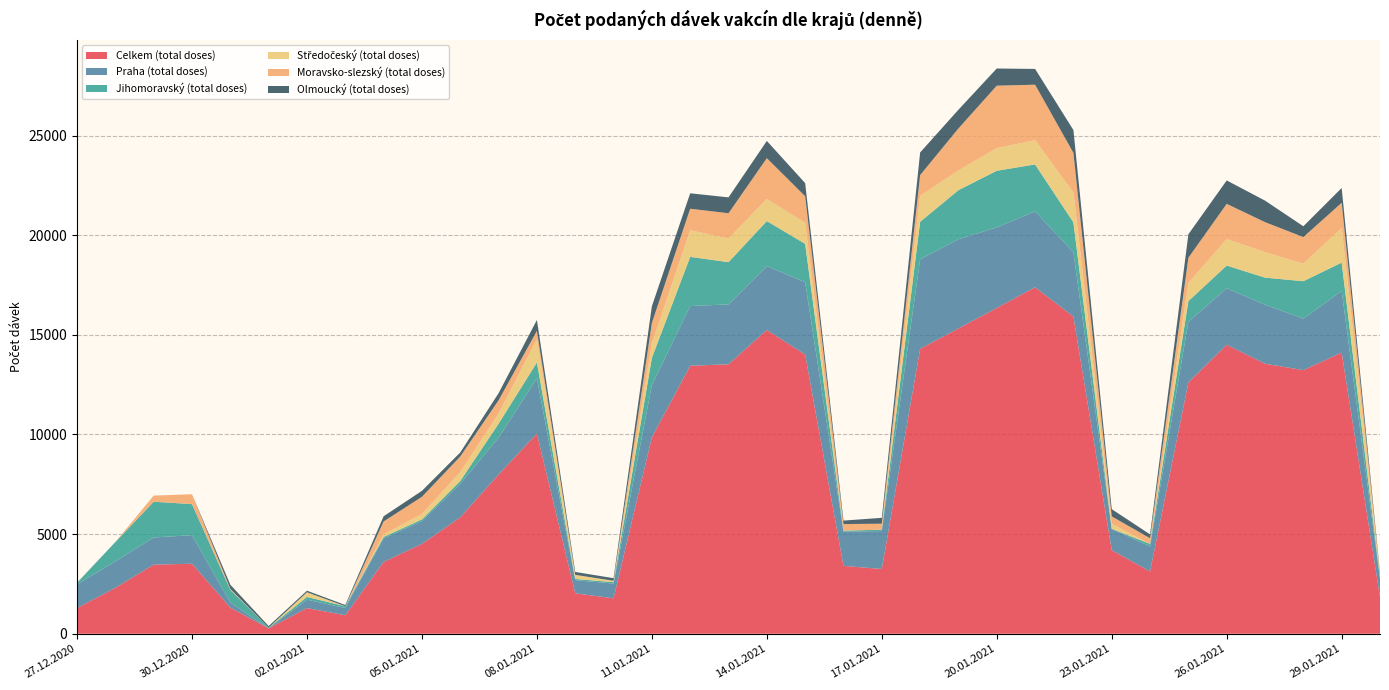

Reading right to left, extract all data points from this chart.

Celkem (total doses): 1828	14111	13229	13552	14503	12610	3125	4196	15916	17389	16348	15321	14298	3251	3405	14010	15243	13525	13449	9858	1777	2030	10042	7990	5841	4509	3605	927	1289	271	1312	3513	3469	2302	1287
Praha (total doses): 929	3094	2585	2960	2836	3050	1256	1061	3228	3812	4045	4479	4488	1901	1720	3633	3208	3004	2998	2621	742	659	2778	1847	1692	1148	1186	365	420	3	251	1434	1363	1325	1197
Jihomoravský (total doses): 76	1422	1879	1359	1140	1034	127	13	1501	2352	2843	2461	1888	68	50	1925	2260	2119	2468	1364	70	60	794	703	133	82	66	89	138	31	639	1558	1793	975	74
Středočeský (total doses): 115	1739	879	1280	1327	912	0	243	1500	1216	1133	989	1298	1	0	1054	1106	1186	1331	726	66	196	1168	512	445	268	127	0	235	1	18	0	3	0	2
Moravsko-slezský (total doses): 44	1262	1336	1506	1769	1264	284	377	1989	2786	3137	2110	1047	301	330	1335	2051	1268	1085	1028	2	12	418	664	784	866	651	1	0	0	30	497	306	0	3
Olmoucký (total doses): 76	743	541	1080	1175	1178	194	363	1144	791	862	939	1134	295	174	659	865	798	774	837	132	144	548	356	203	298	260	61	79	79	211	0	0	0	1